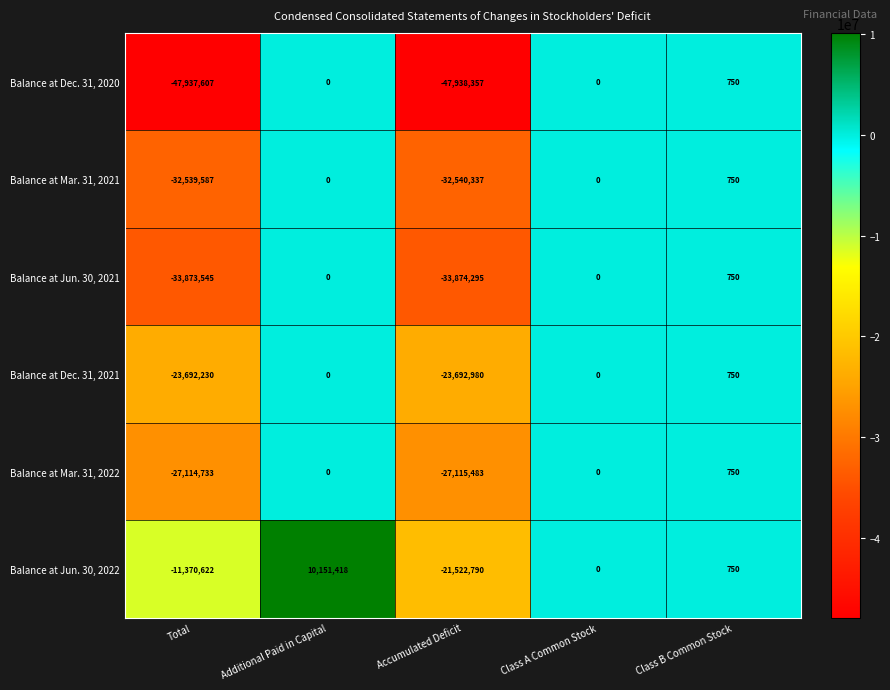

What is the average value of the Balance at Jun. 30, 2022 series?

-4548249